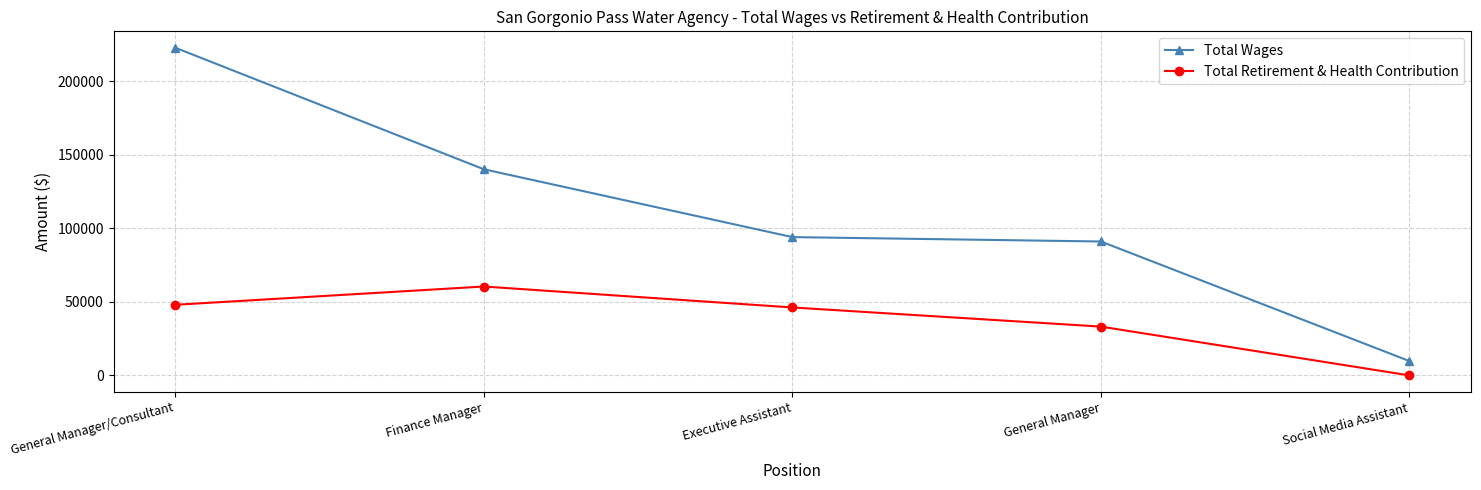

At how many categories does at least one series exceed 78420?

4